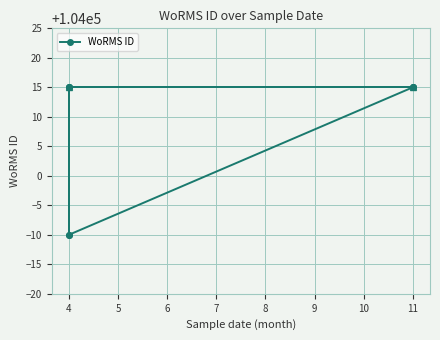

How many interior local valleys (lower than both neighbors) does the data have?

1